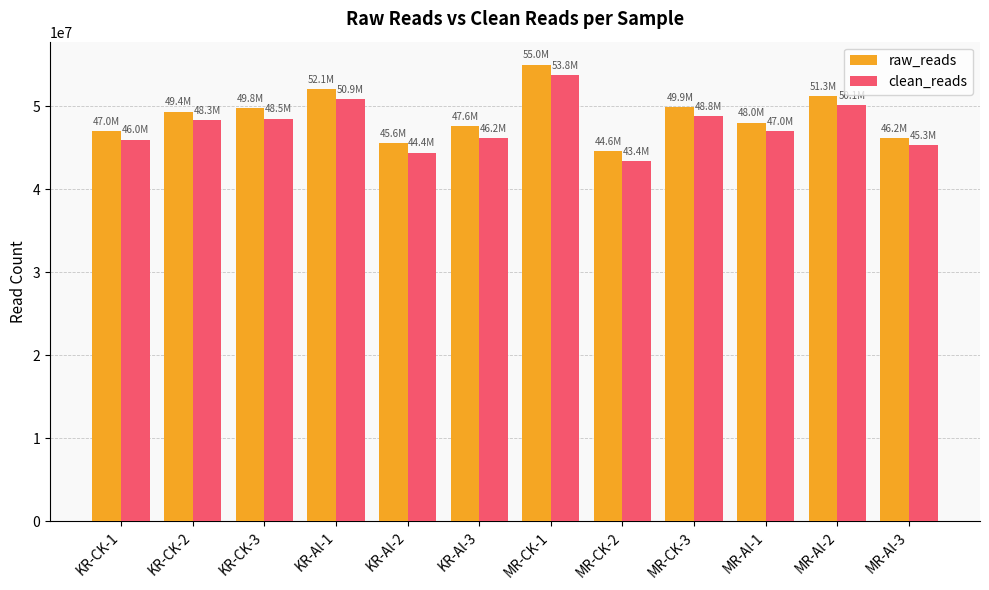

What is the difference between the maximum and minimum values in the clean_reads series?

10368878